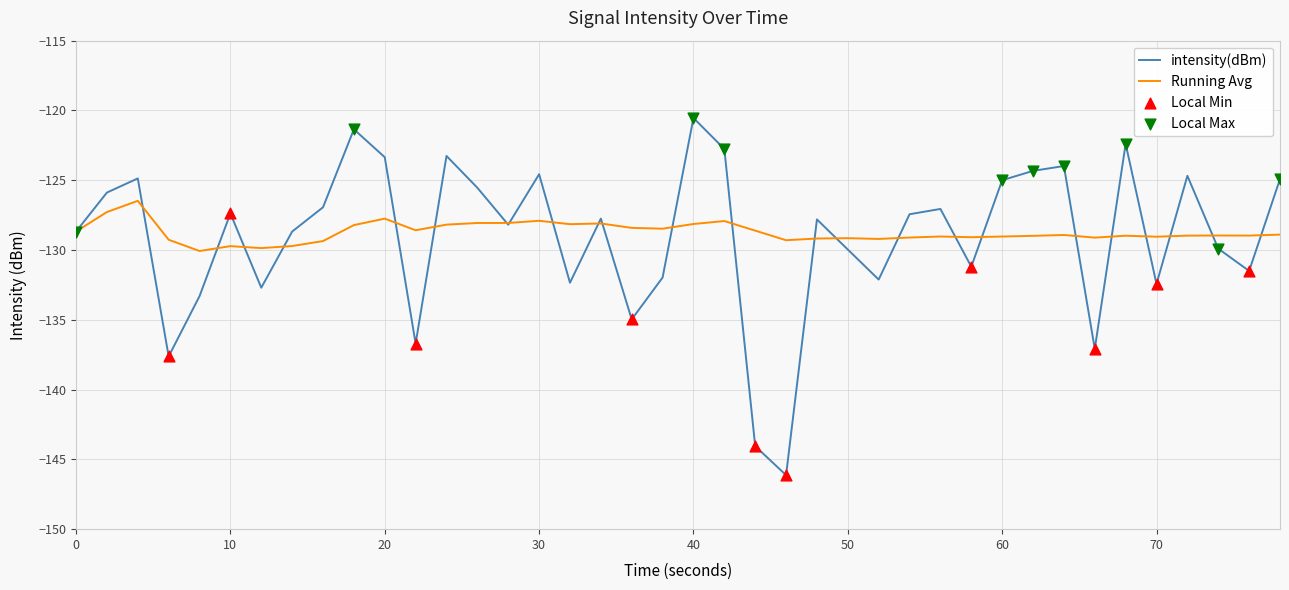

List the series in order of their peak value, highest first.

intensity(dBm), Running Avg